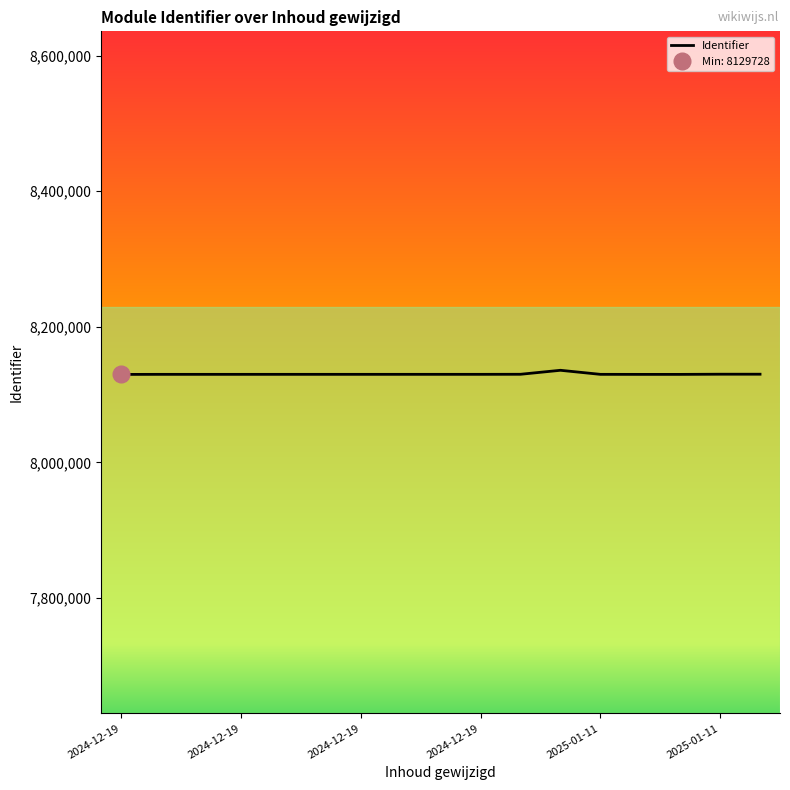

What is the change in value from 2025-01-11 to 6?

+2